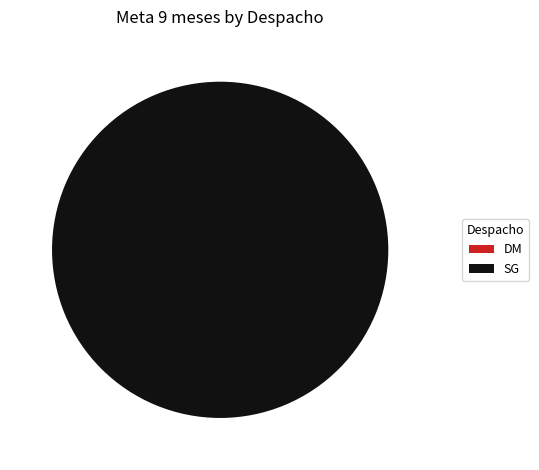

To the nearest percent, what is the average slice percentage?

50%